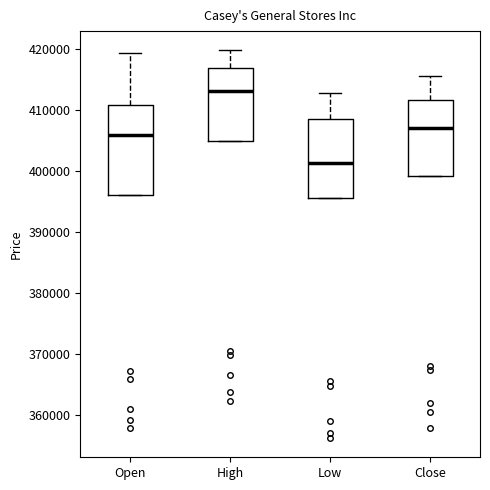

Reading left to right, read every box against the y-axis: the position of its median line, the range the box covers, and the ends of its whiskers. The values are not printed on the chart, so give them approximately, as read against the axis.

Open: median 406000, box 396000 to 411000, whiskers 396000 to 419000
High: median 413000, box 405000 to 417000, whiskers 405000 to 420000
Low: median 401000, box 396000 to 409000, whiskers 396000 to 413000
Close: median 407000, box 399000 to 412000, whiskers 399000 to 416000